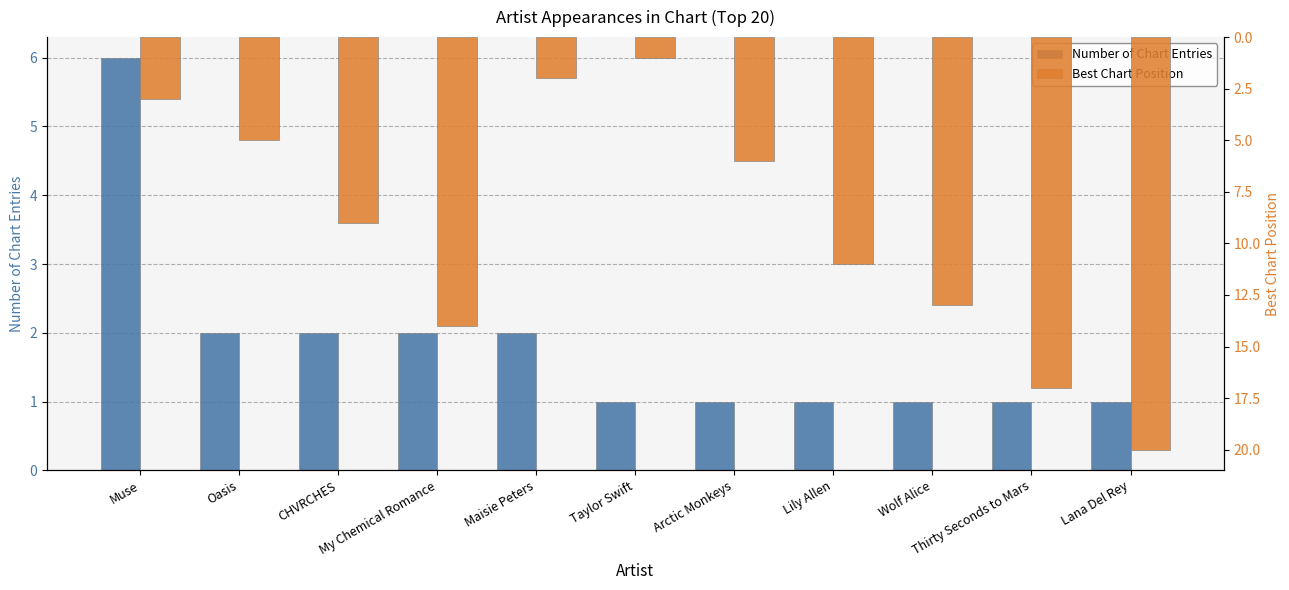

Is the value of Number of Chart Entries at Oasis greater than the value of Best Chart Position at Thirty Seconds to Mars?

No